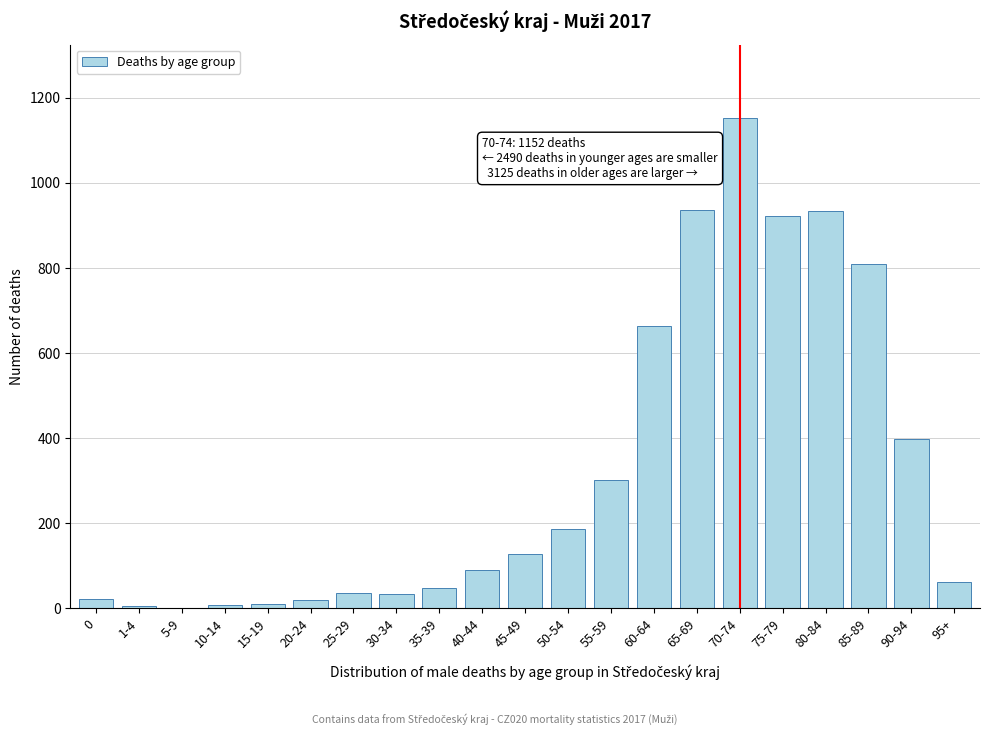

What is the sum of all values?

6767